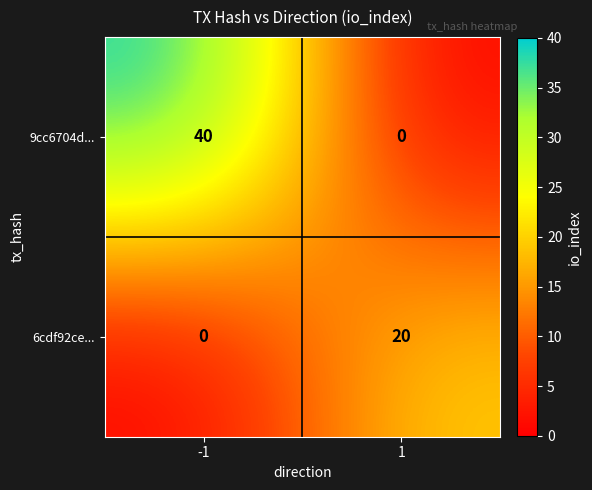

What is the greatest value displayed?

40